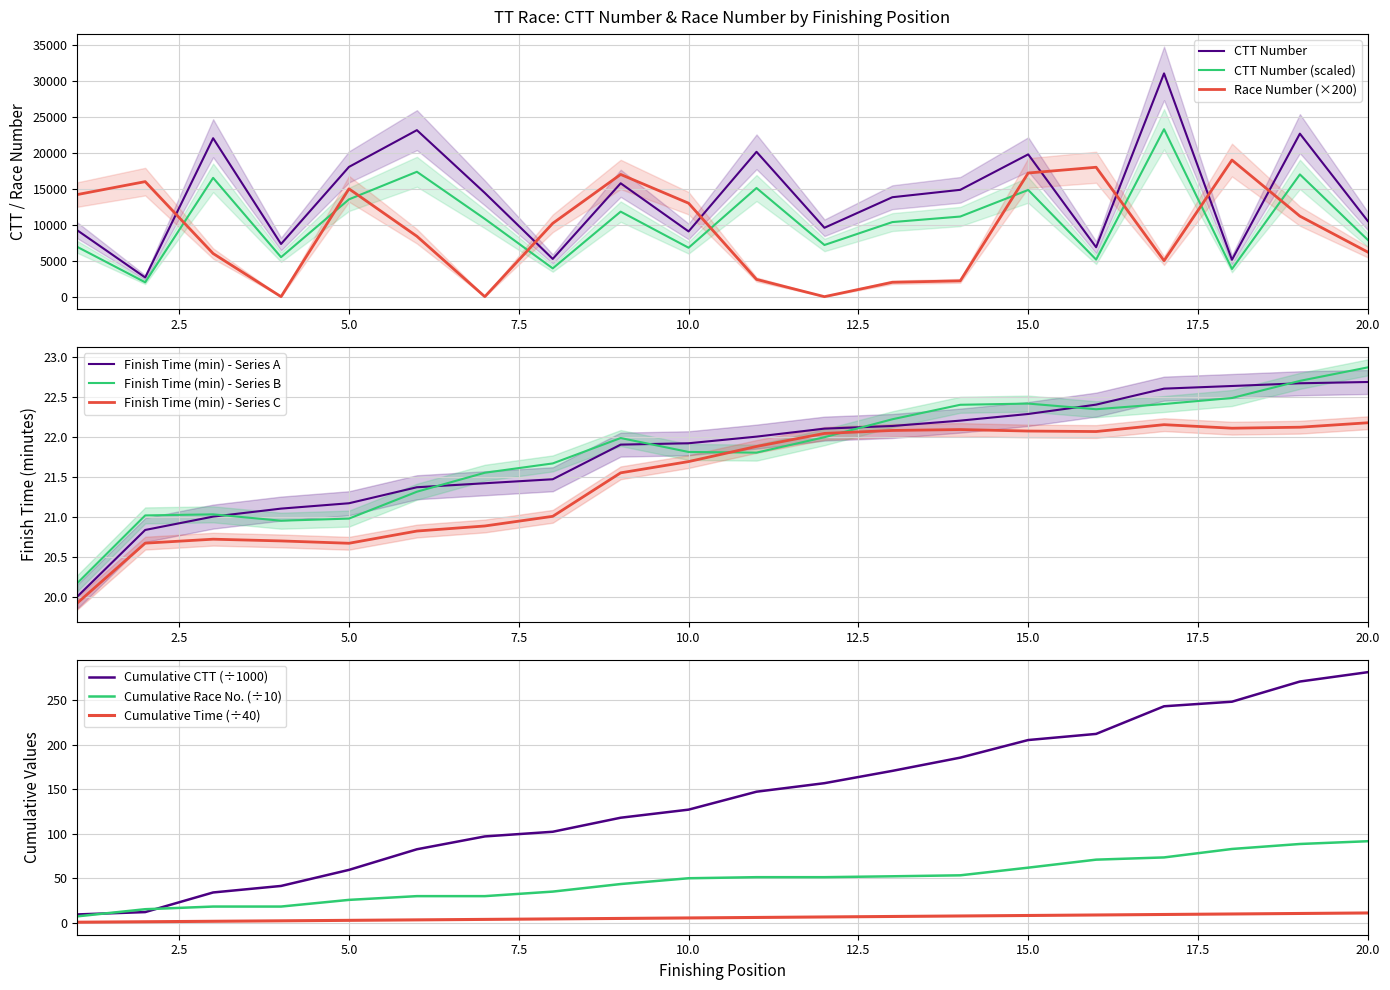

Which series has the largest total across all categories?

CTT Number